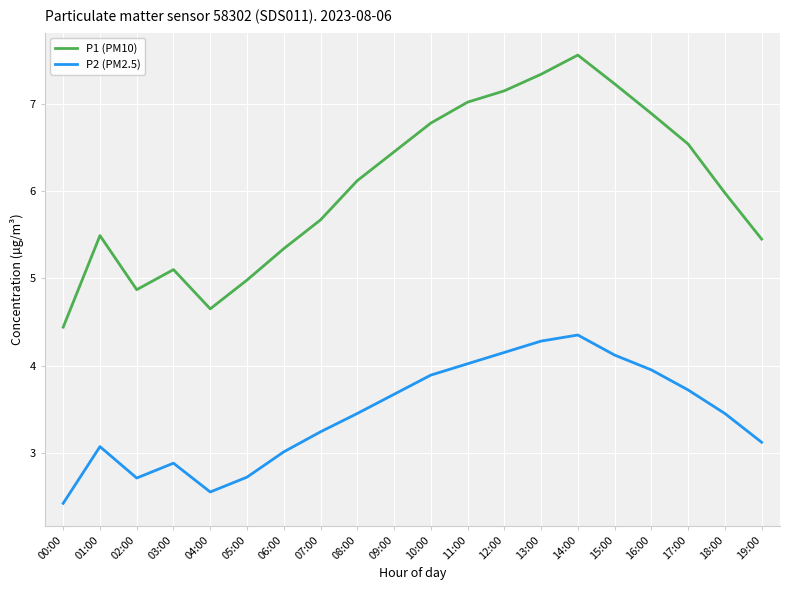

Is the value of P2 (PM2.5) at 12:00 greater than the value of P1 (PM10) at 15:00?

No